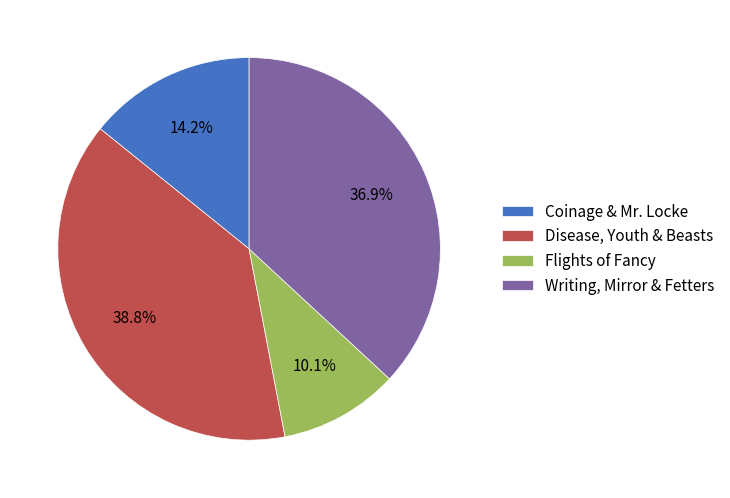

Between Flights of Fancy and Writing, Mirror & Fetters, which is larger?

Writing, Mirror & Fetters